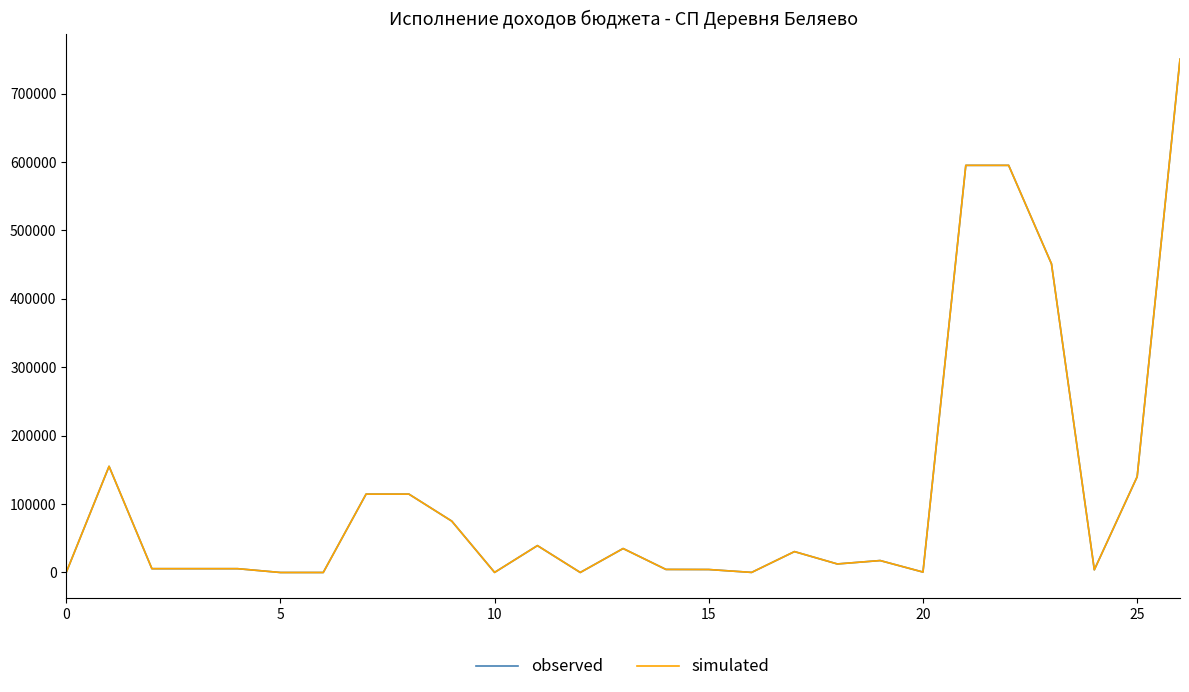

Which series has the largest range (max minus min)?

observed